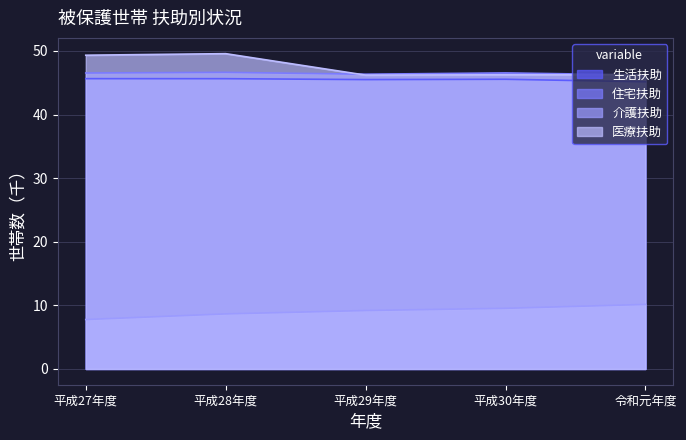

Which label corresponds to the smallest value in the chart?

平成27年度